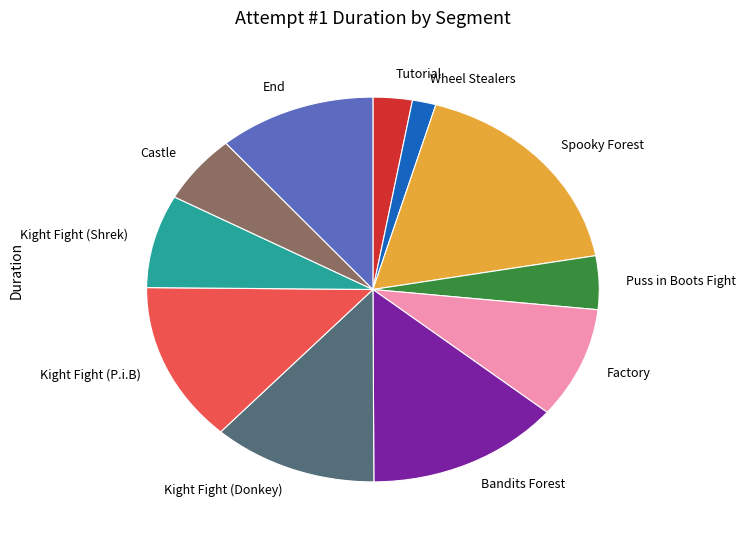

True or false: Kight Fight (P.i.B) accounts for 1% of the total.

False